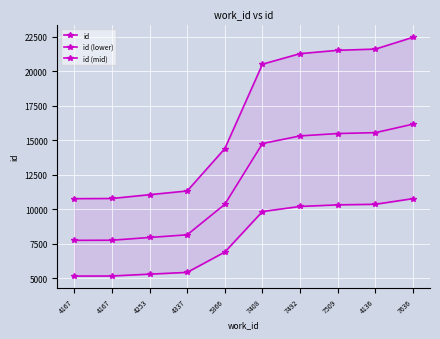

True or false: id has a value of 14404.0 at 5366.

True